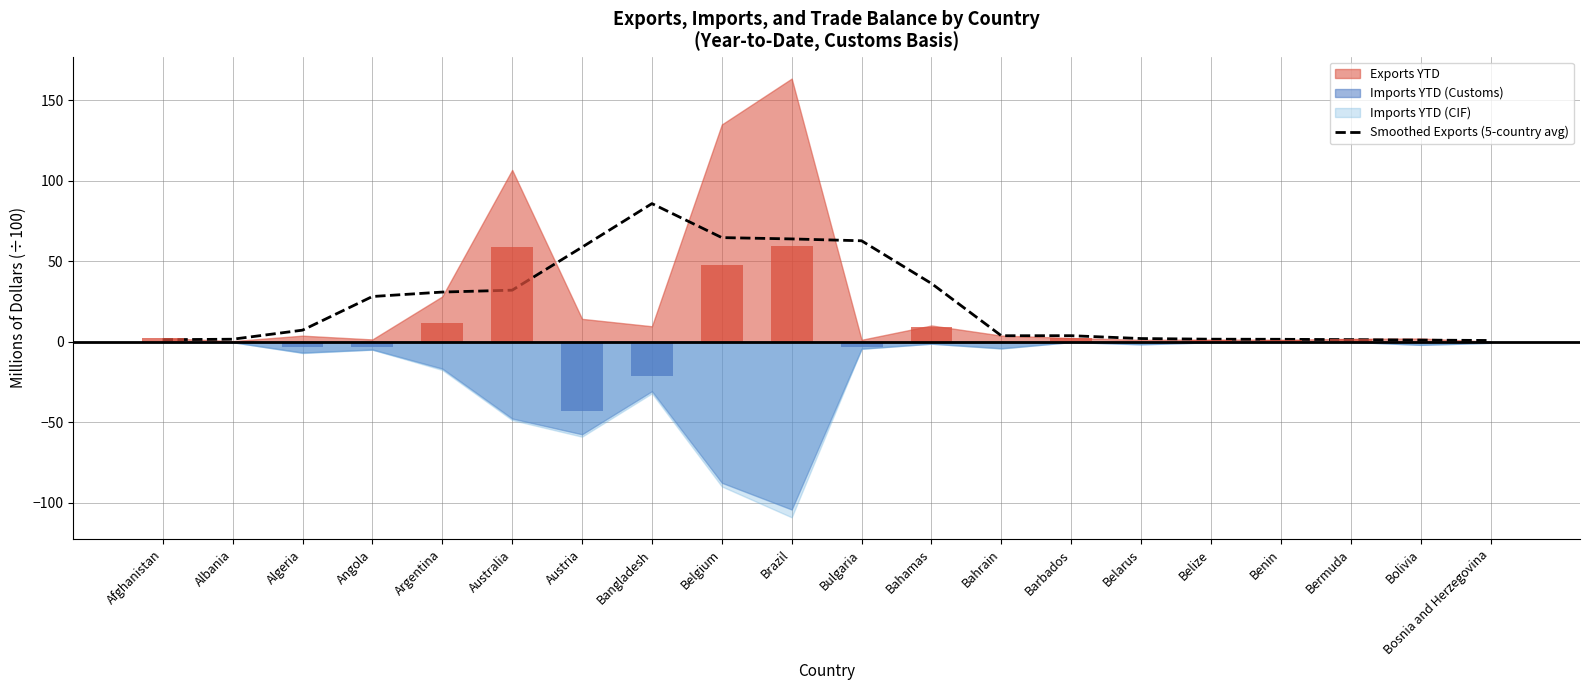

What is the sum of all values?

488.8